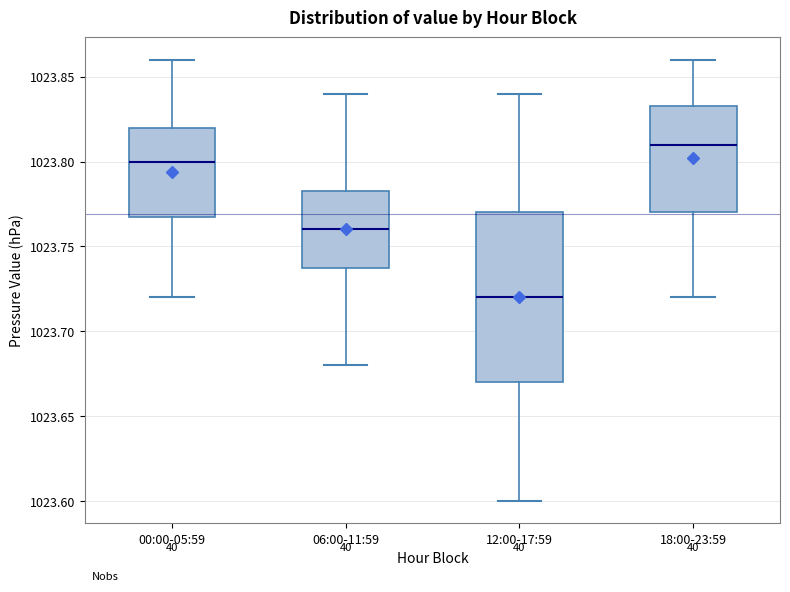

Reading left to right, read every box against the y-axis: the position of its median line, the range the box covers, and the ends of its whiskers. The values are not printed on the chart, so give them approximately, as read against the axis.

00:00-05:59: median 1023.800, box 1023.770 to 1023.820, whiskers 1023.720 to 1023.860
06:00-11:59: median 1023.760, box 1023.740 to 1023.785, whiskers 1023.680 to 1023.840
12:00-17:59: median 1023.720, box 1023.670 to 1023.770, whiskers 1023.600 to 1023.840
18:00-23:59: median 1023.810, box 1023.770 to 1023.835, whiskers 1023.720 to 1023.860